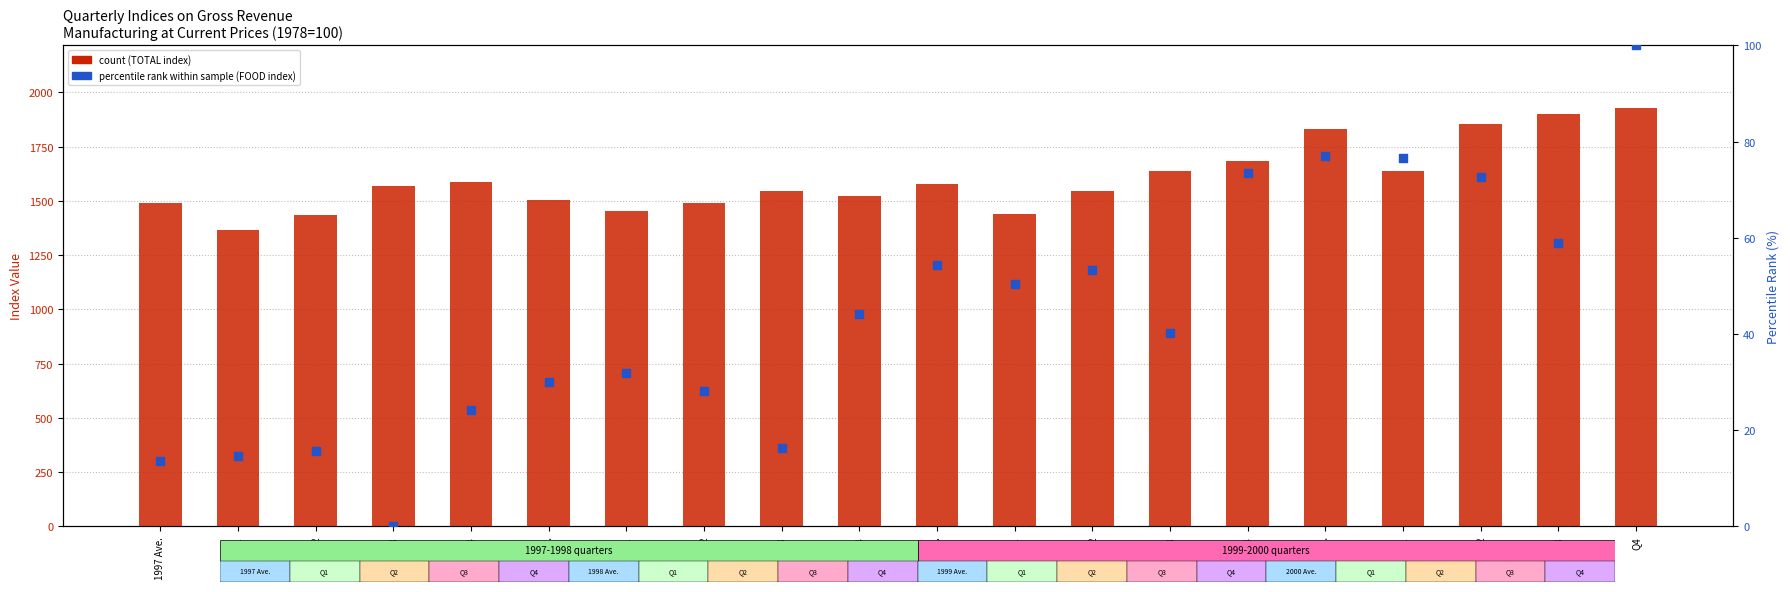

Which series has the widest spread of Y values?

TOTAL (count)